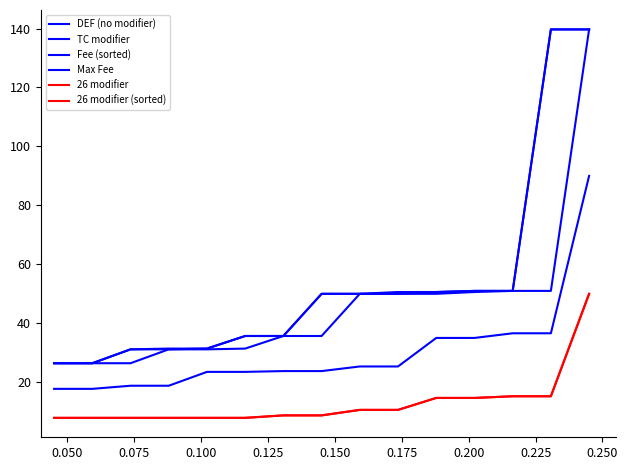

At which category does the chart reach its minimum across all series?

0.050